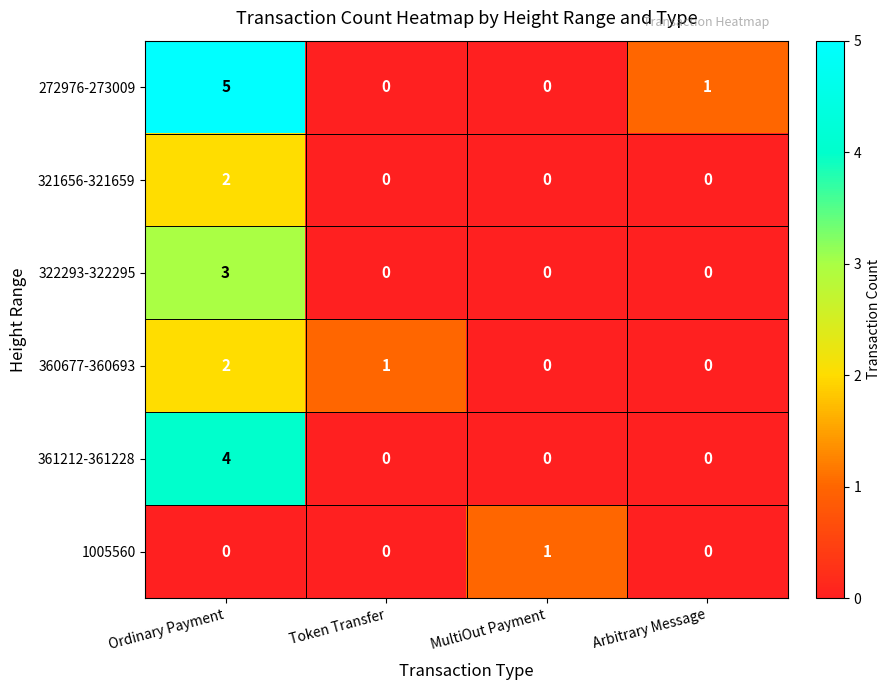

Reading left to right, transcribe all the data shown in this chart.

272976-273009: 5	0	0	1
321656-321659: 2	0	0	0
322293-322295: 3	0	0	0
360677-360693: 2	1	0	0
361212-361228: 4	0	0	0
1005560: 0	0	1	0